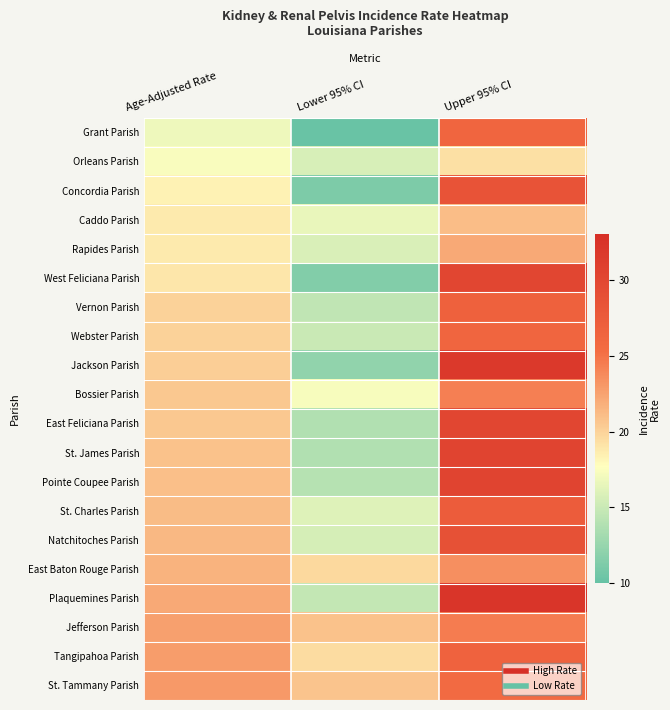

Reading left to right, what are all the values shown in this chart?

Grant Parish: Age-Adjusted Rate=16.9	Lower 95% CI=10.2	Upper 95% CI=26.3
Orleans Parish: Age-Adjusted Rate=17.4	Lower 95% CI=15.7	Upper 95% CI=19.3
Concordia Parish: Age-Adjusted Rate=18.3	Lower 95% CI=11.2	Upper 95% CI=28.5
Caddo Parish: Age-Adjusted Rate=18.8	Lower 95% CI=16.6	Upper 95% CI=21.1
Rapides Parish: Age-Adjusted Rate=18.8	Lower 95% CI=15.8	Upper 95% CI=22.2
West Feliciana Parish: Age-Adjusted Rate=18.9	Lower 95% CI=11.5	Upper 95% CI=30.1
Vernon Parish: Age-Adjusted Rate=20.0	Lower 95% CI=14.5	Upper 95% CI=26.8
Webster Parish: Age-Adjusted Rate=20.0	Lower 95% CI=15.0	Upper 95% CI=26.3
Jackson Parish: Age-Adjusted Rate=20.2	Lower 95% CI=12.2	Upper 95% CI=31.8
Bossier Parish: Age-Adjusted Rate=20.6	Lower 95% CI=17.3	Upper 95% CI=24.3
East Feliciana Parish: Age-Adjusted Rate=20.6	Lower 95% CI=13.8	Upper 95% CI=30.2
St. James Parish: Age-Adjusted Rate=20.8	Lower 95% CI=13.8	Upper 95% CI=30.4
Pointe Coupee Parish: Age-Adjusted Rate=21.0	Lower 95% CI=14.1	Upper 95% CI=30.4
St. Charles Parish: Age-Adjusted Rate=21.2	Lower 95% CI=16.1	Upper 95% CI=27.4
Natchitoches Parish: Age-Adjusted Rate=21.4	Lower 95% CI=15.6	Upper 95% CI=28.8
East Baton Rouge Parish: Age-Adjusted Rate=21.6	Lower 95% CI=19.7	Upper 95% CI=23.5
Plaquemines Parish: Age-Adjusted Rate=22.2	Lower 95% CI=14.7	Upper 95% CI=32.3
Jefferson Parish: Age-Adjusted Rate=22.6	Lower 95% CI=20.8	Upper 95% CI=24.5
Tangipahoa Parish: Age-Adjusted Rate=22.8	Lower 95% CI=19.5	Upper 95% CI=26.6
St. Tammany Parish: Age-Adjusted Rate=23.0	Lower 95% CI=20.7	Upper 95% CI=25.6